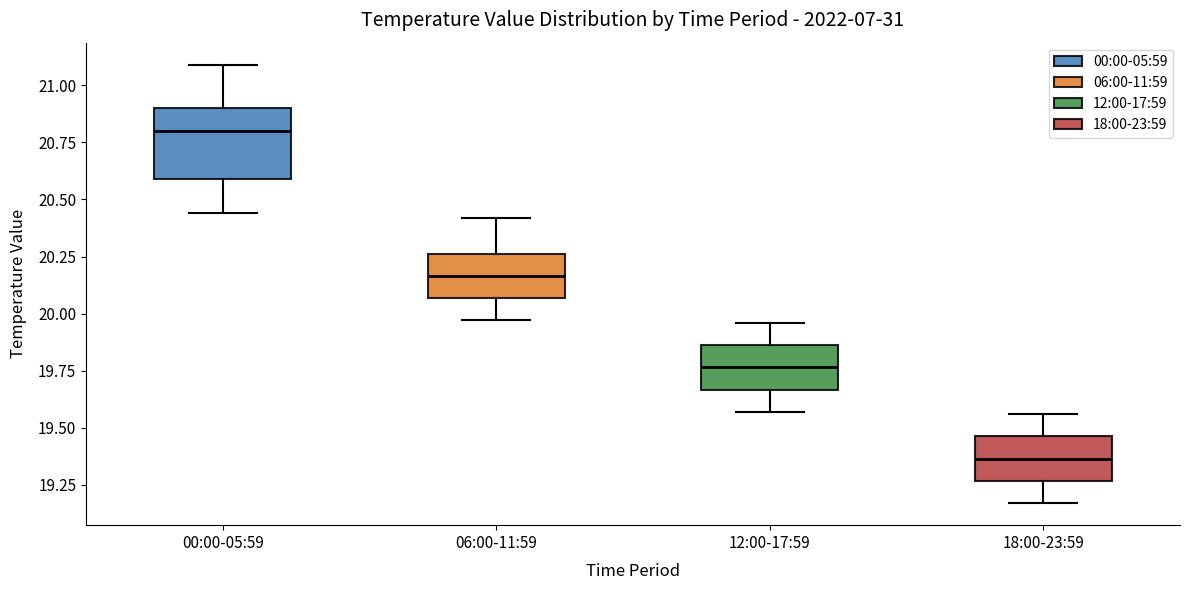

Reading left to right, transcribe this box plot: for each box, give where its median line is, the range the box spans, and where its two whiskers end, as read against the y-axis. The values are not printed on the chart, so give them approximately, as read against the axis.

00:00-05:59: median 20.80, box 20.60 to 20.90, whiskers 20.45 to 21.10
06:00-11:59: median 20.15, box 20.05 to 20.25, whiskers 19.95 to 20.40
12:00-17:59: median 19.75, box 19.65 to 19.85, whiskers 19.55 to 19.95
18:00-23:59: median 19.35, box 19.25 to 19.45, whiskers 19.15 to 19.55